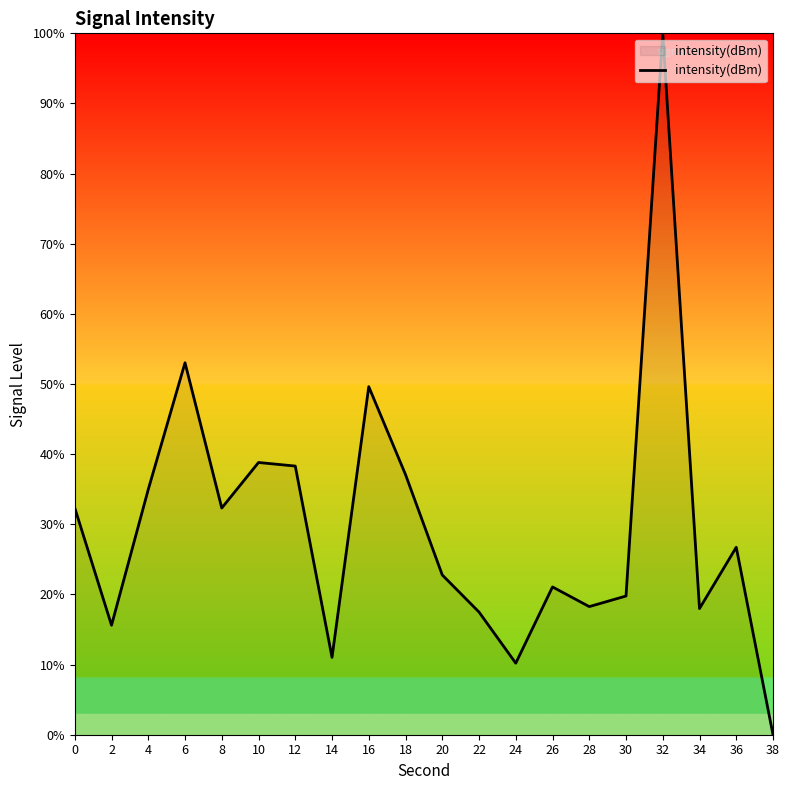

What is the difference between the maximum and minimum values?

100.0